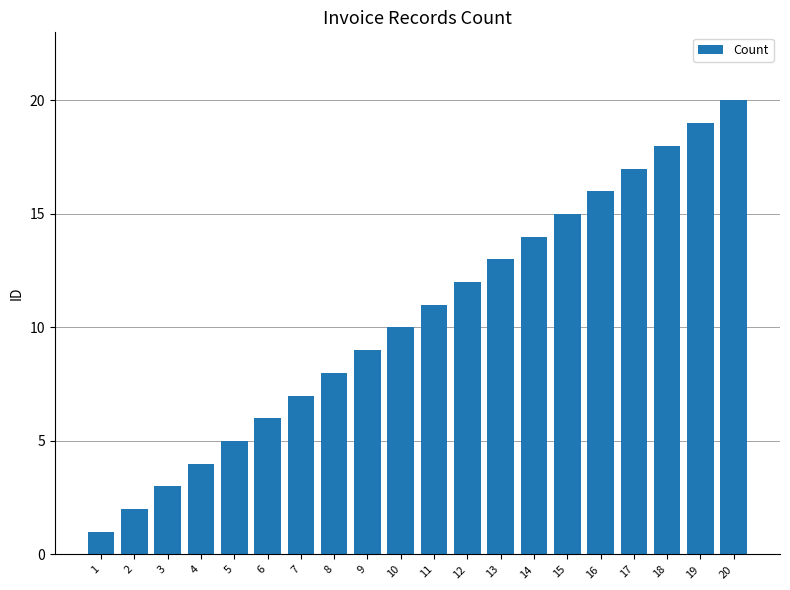

Reading left to right, what are all the values shown in this chart?

1	2	3	4	5	6	7	8	9	10	11	12	13	14	15	16	17	18	19	20